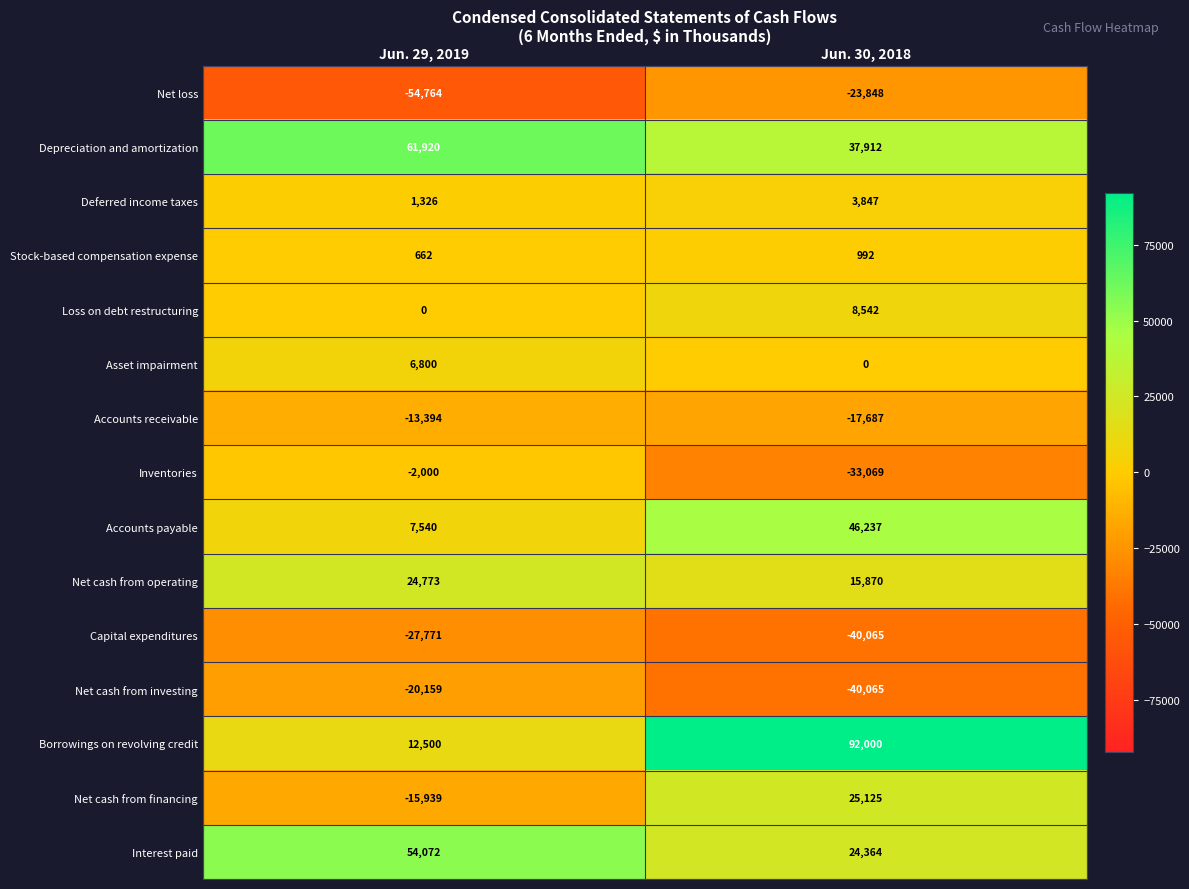

At which category is the sum across all series the highest?

Jun. 30, 2018